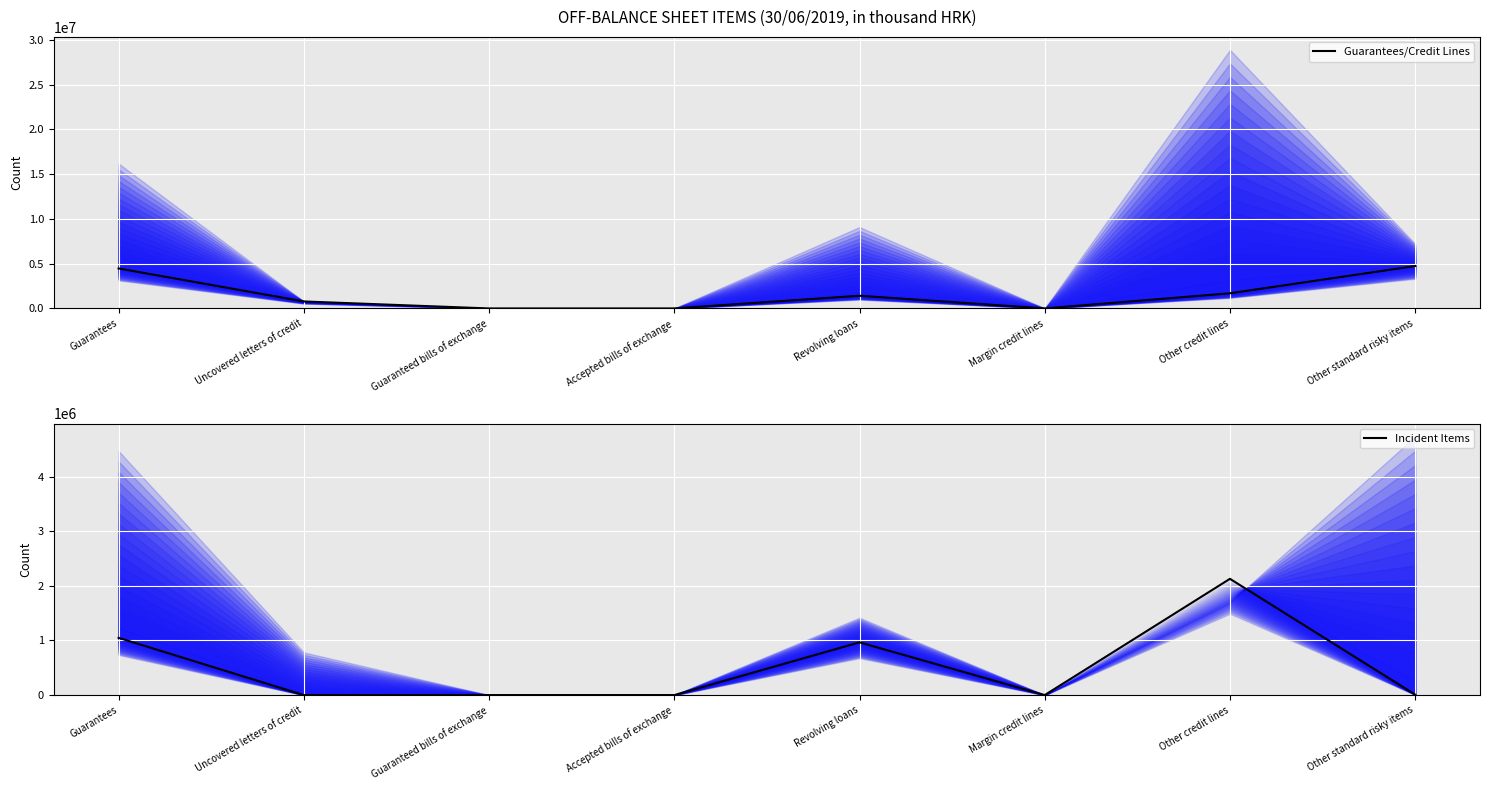

What is the value of the Kuna Indexed Items point at the 1st from the left?

1047861